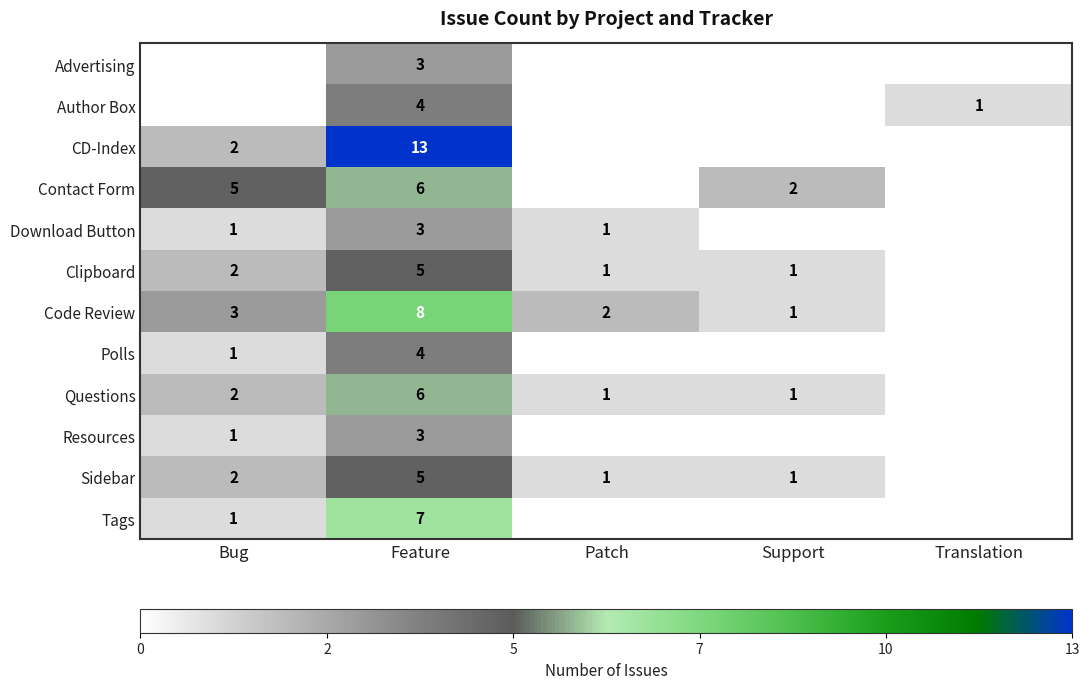

The Author Box series shows 4 at Feature. True or false?

True